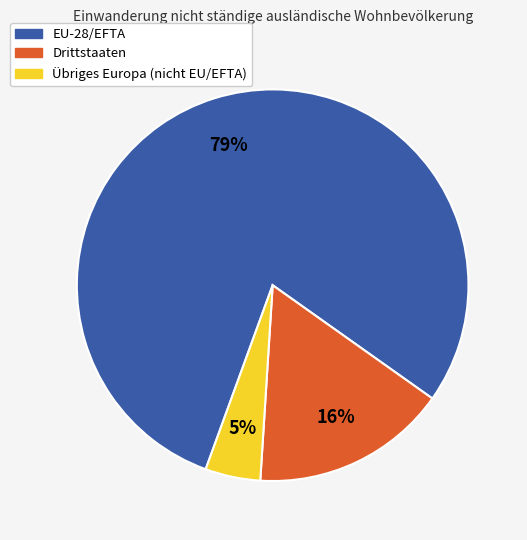

True or false: Übriges Europa (nicht EU/EFTA) accounts for 5% of the total.

True